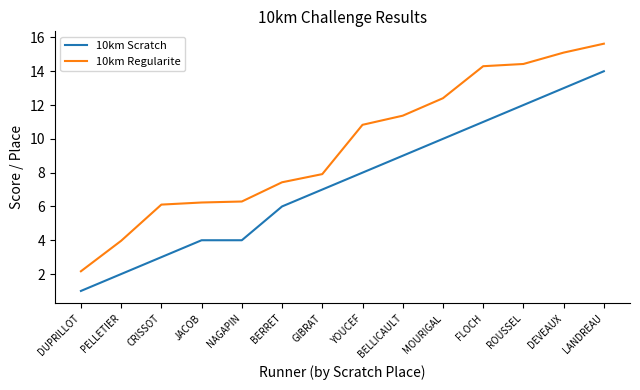

What is the average value of the 10km Scratch series?

7.4